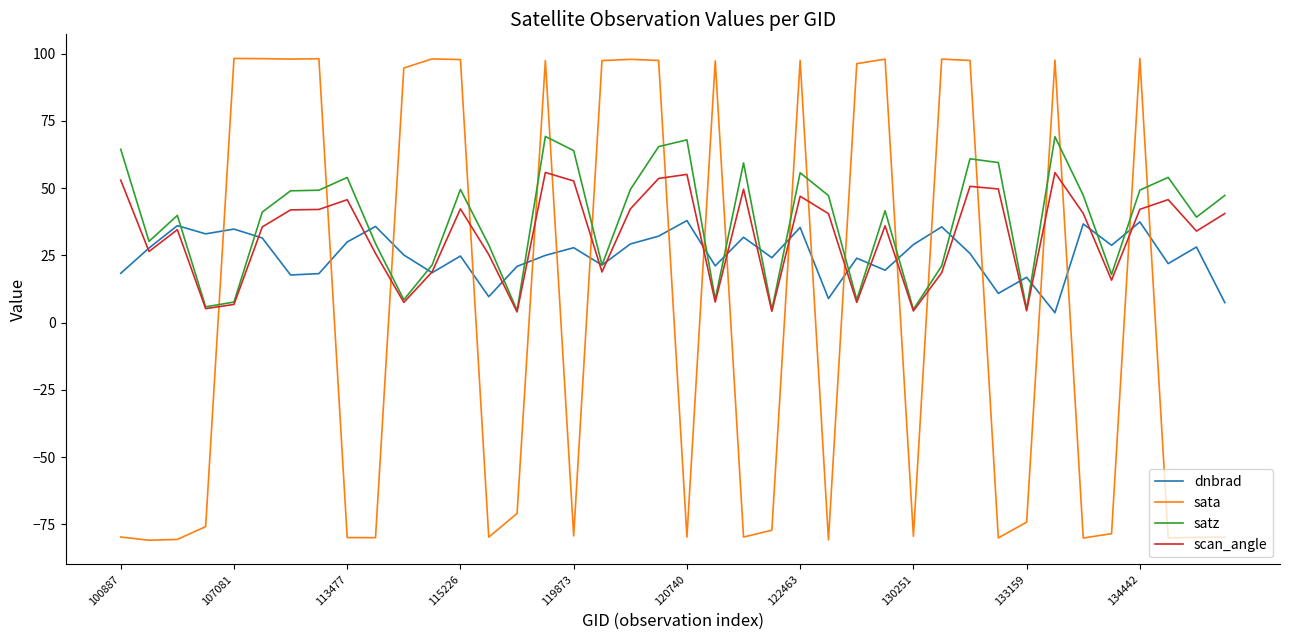

Which series has the largest range (max minus min)?

sata